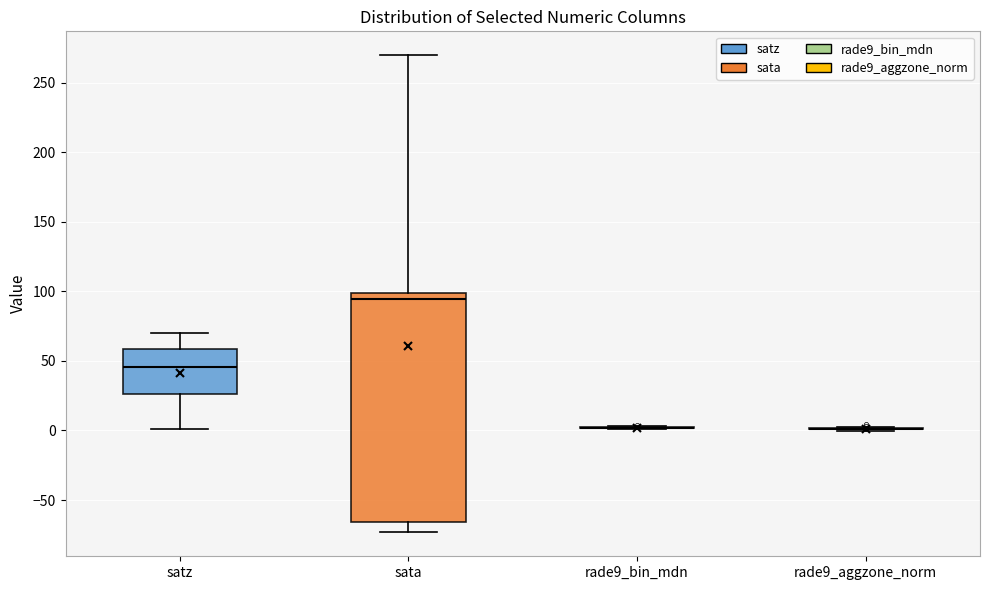

Reading left to right, transcribe this box plot: for each box, give where its median line is, the range the box spans, and where its two whiskers end, as read against the y-axis. The values are not printed on the chart, so give them approximately, as read against the axis.

satz: median 45, box 25 to 60, whiskers 0 to 70
sata: median 95, box -65 to 100, whiskers -75 to 270
rade9_bin_mdn: box collapsed to a line at 0, whiskers 0 to 5
rade9_aggzone_norm: box collapsed to a line at 0, whiskers 0 to 0